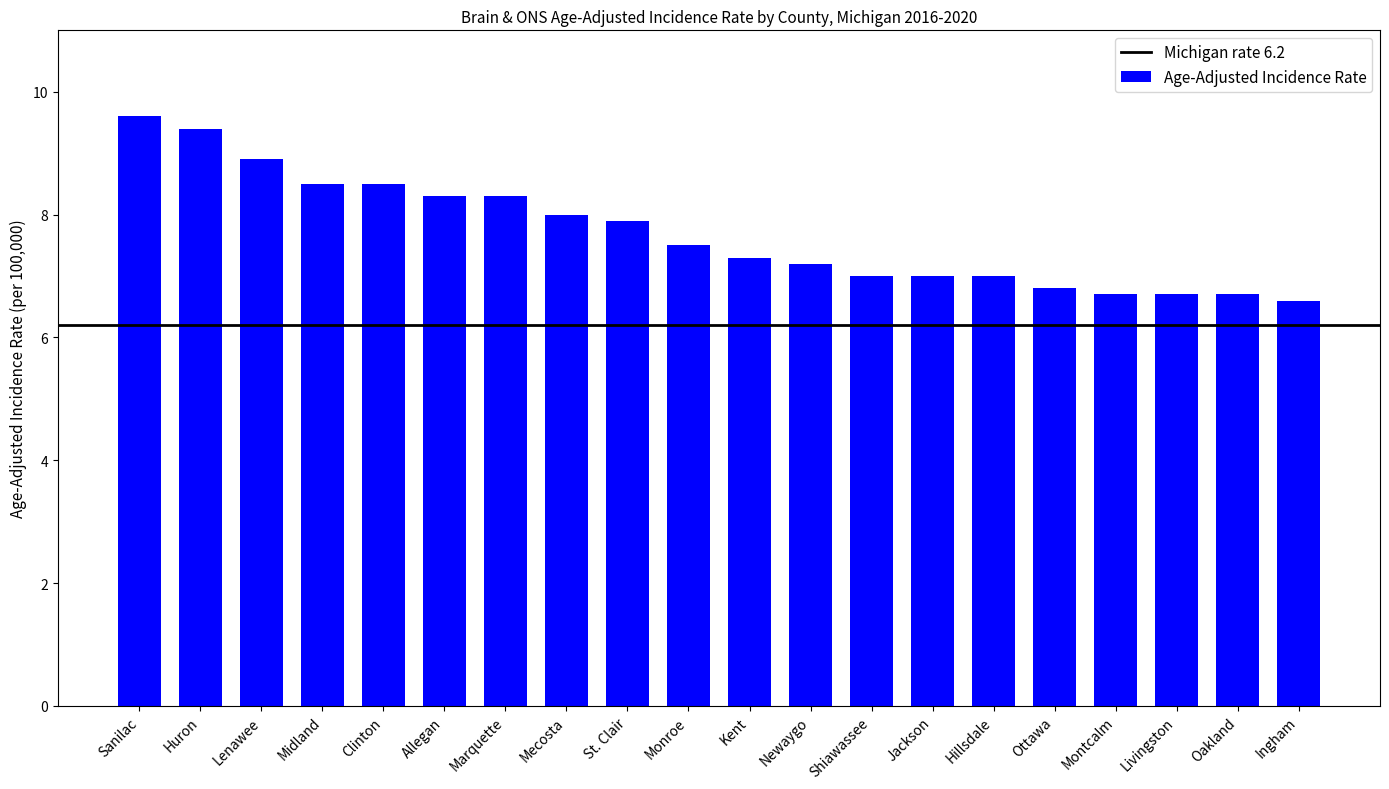

What is the smallest value displayed?

6.6